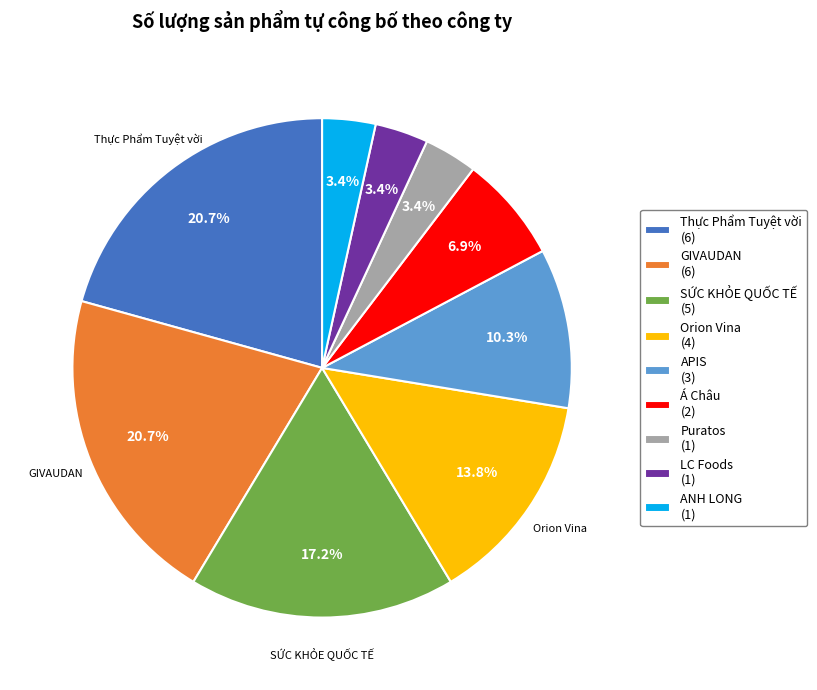

Which has a higher value, Thực Phẩm Tuyệt vời (6) or LC Foods (1)?

Thực Phẩm Tuyệt vời (6)